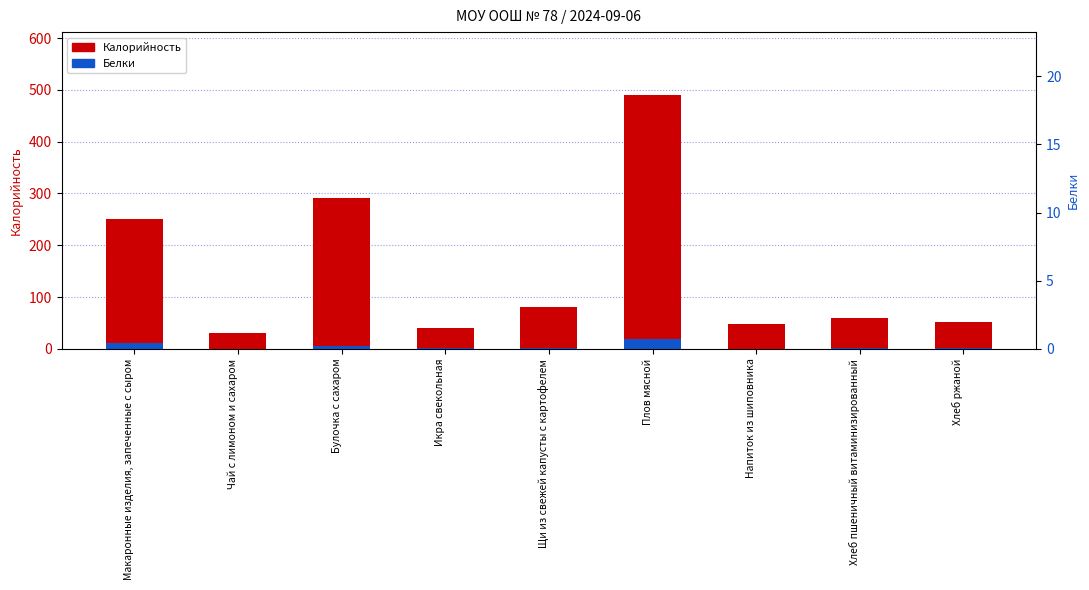

Is it true that Калорийность equals 48.3 at Напиток из шиповника?

True